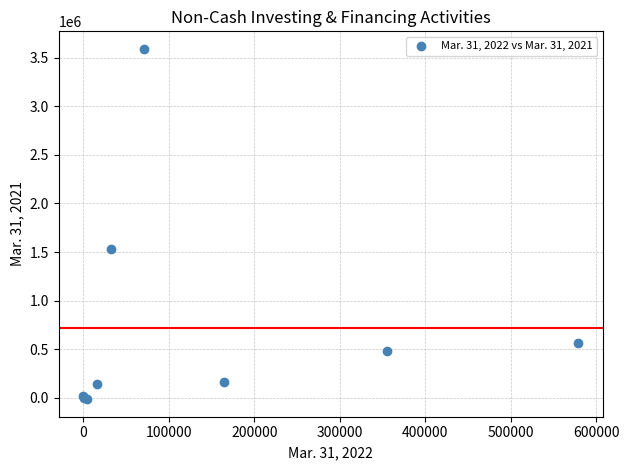

What Y value in the scatter plot is closest to 1788619?

1529284